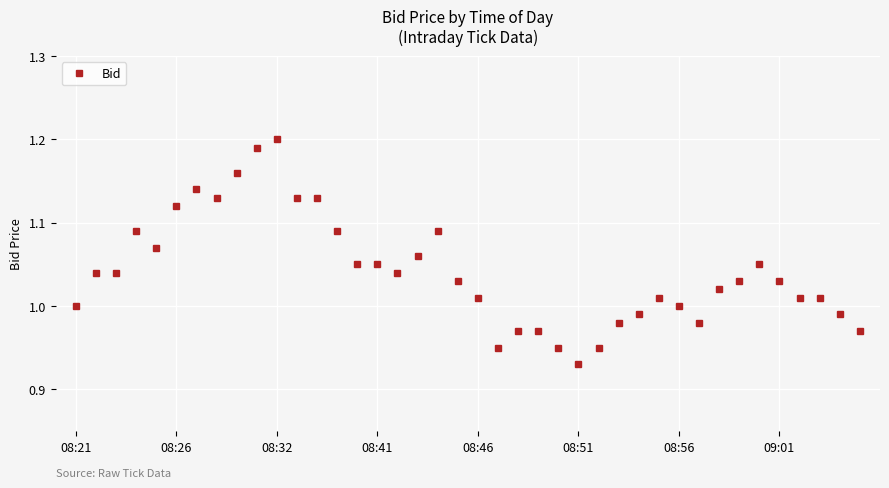

True or false: the data has more than 0 interior local peaks.

True